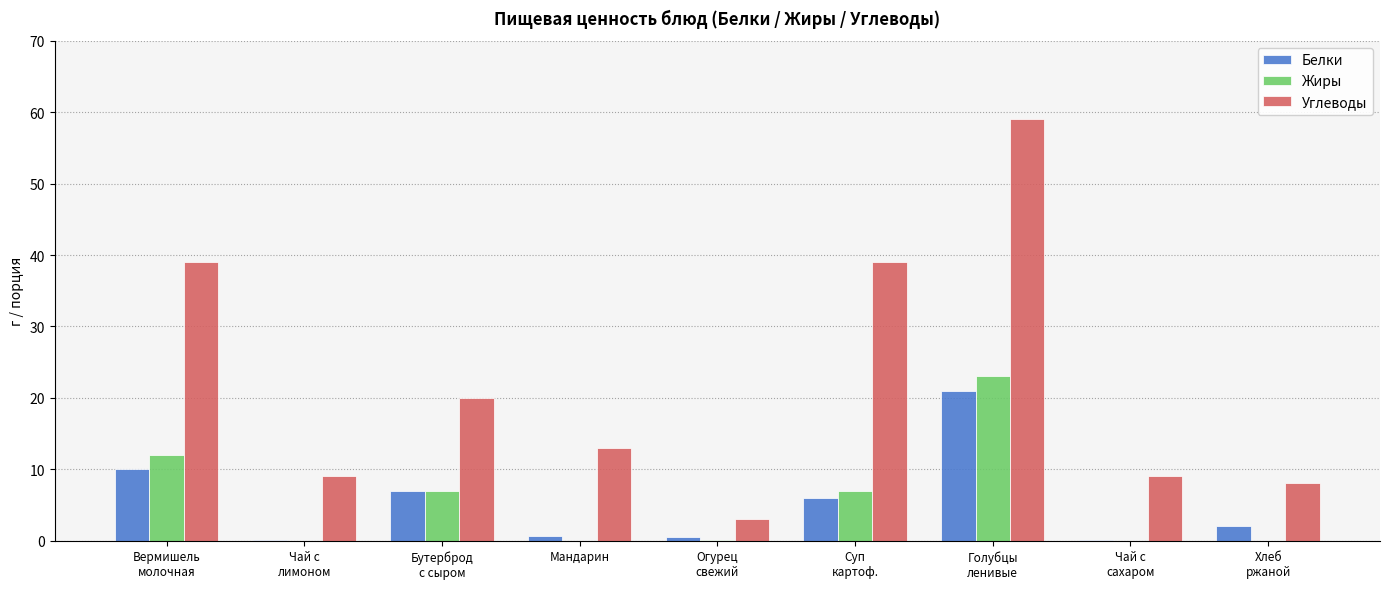

What is the maximum value for Углеводы?

59.0